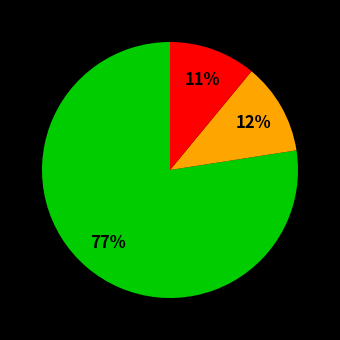

Is there any slice that represents more than half of the pie?

Yes